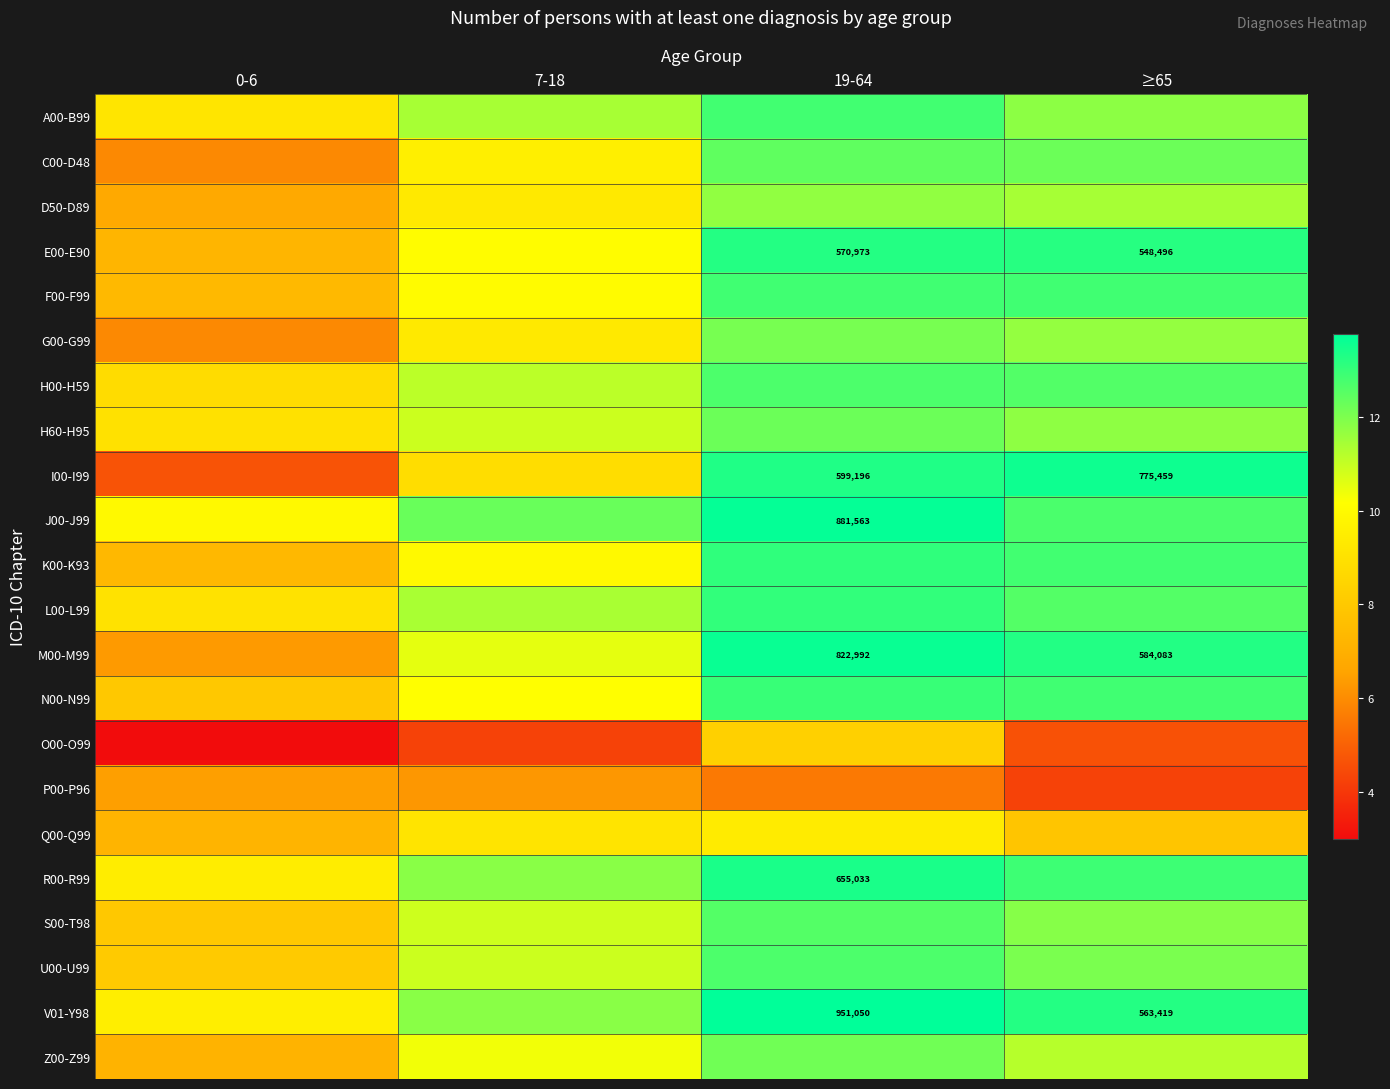

At how many categories does at least one series exceed 3?

4